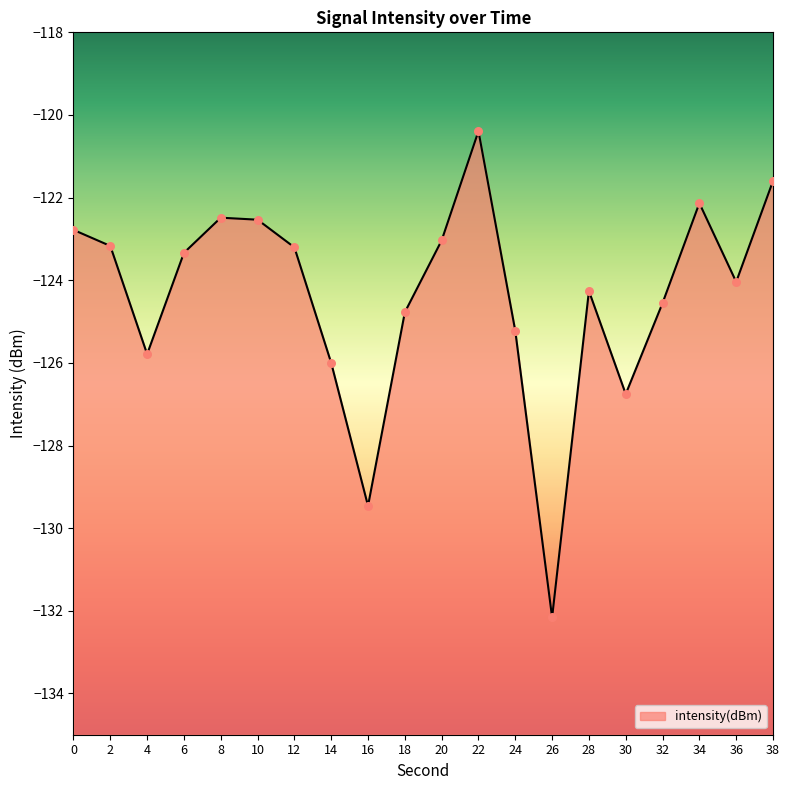

What is the change in value from 4 to 8?

+3.3